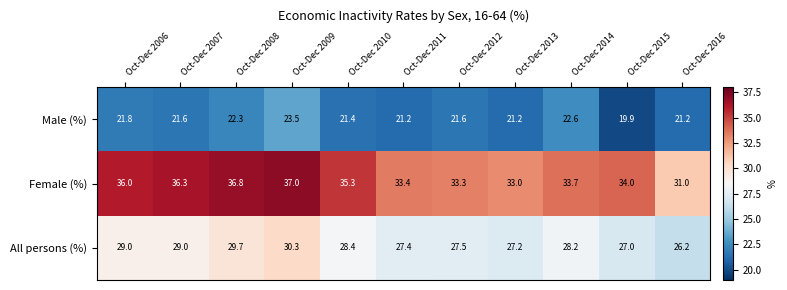

How many series are shown in this chart?

3